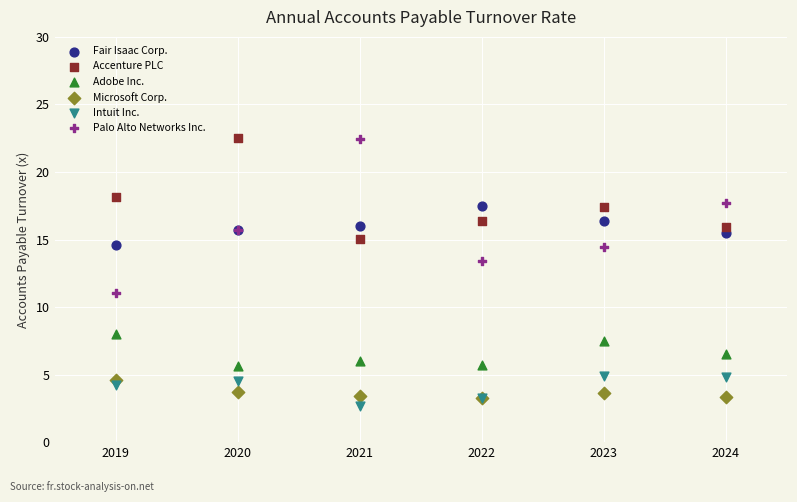

Across all series, what Y value is closest to 12?

11.0